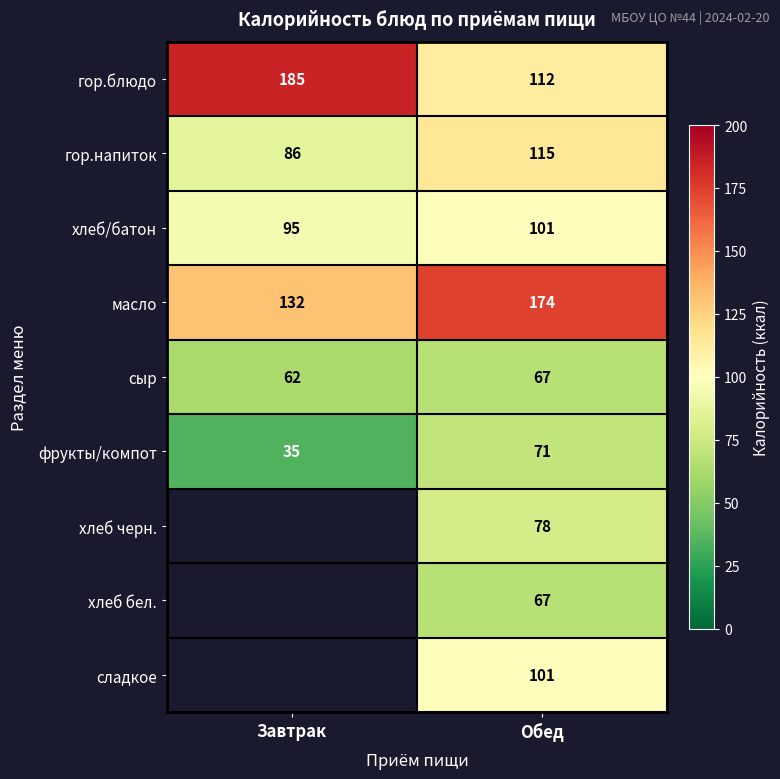

At which category does the chart reach its peak across all series?

Завтрак